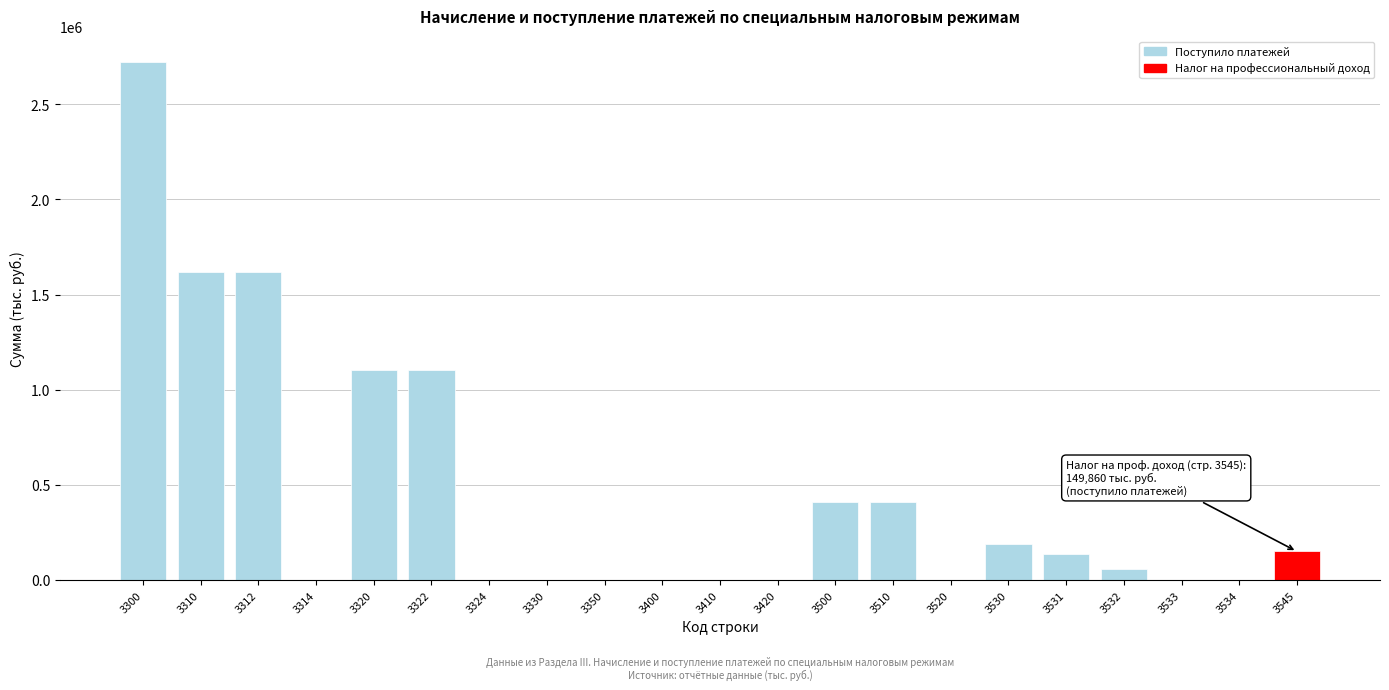

Is it true that the value at 3530 is 190677?

True